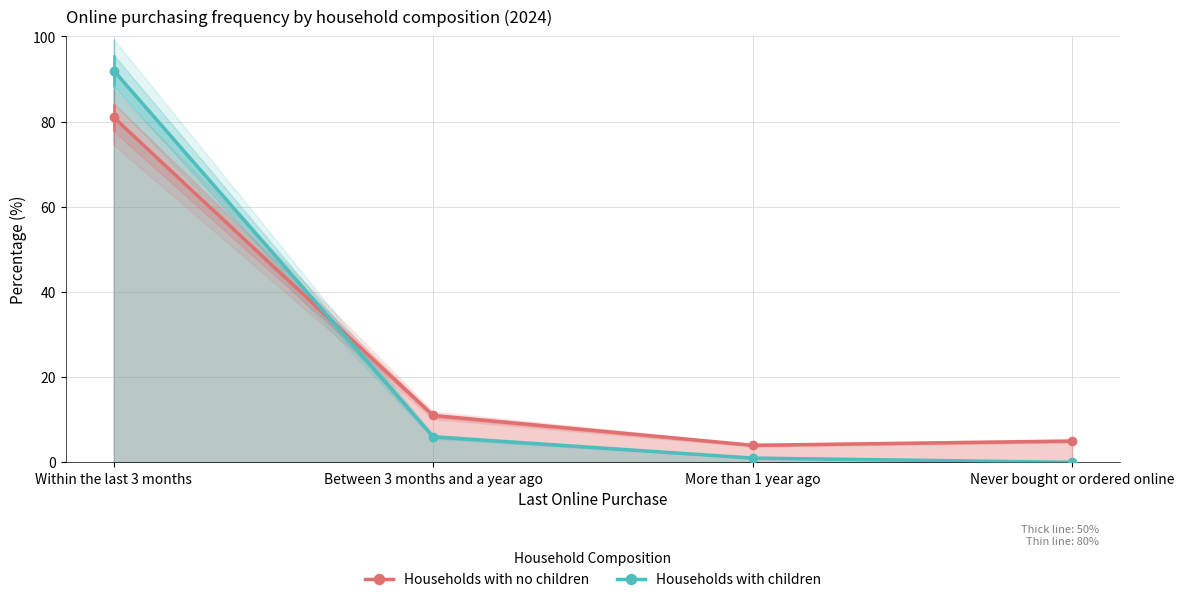

True or false: Households with children has a value of 0 at More than 1 year ago.

False